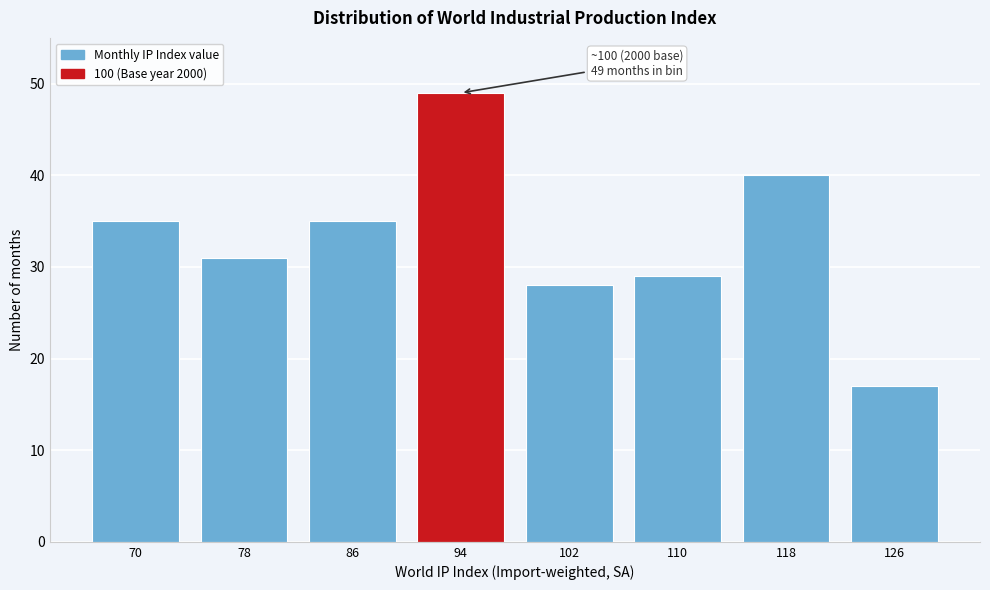

Reading left to right, what are all the values shown in this chart?

70=35	78=31	86=35	94=49	102=28	110=29	118=40	126=17